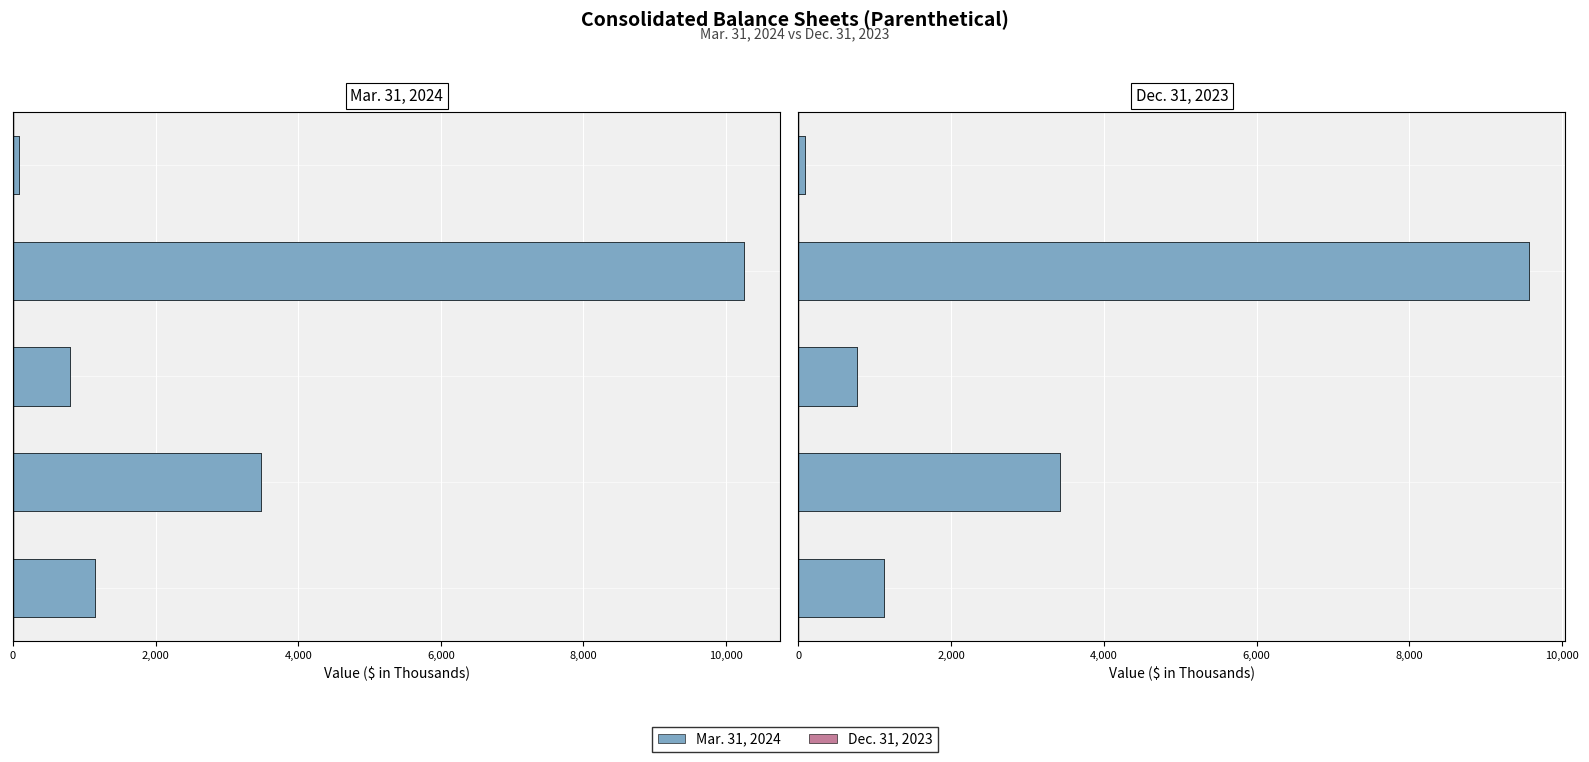

Are the bars horizontal?

Yes